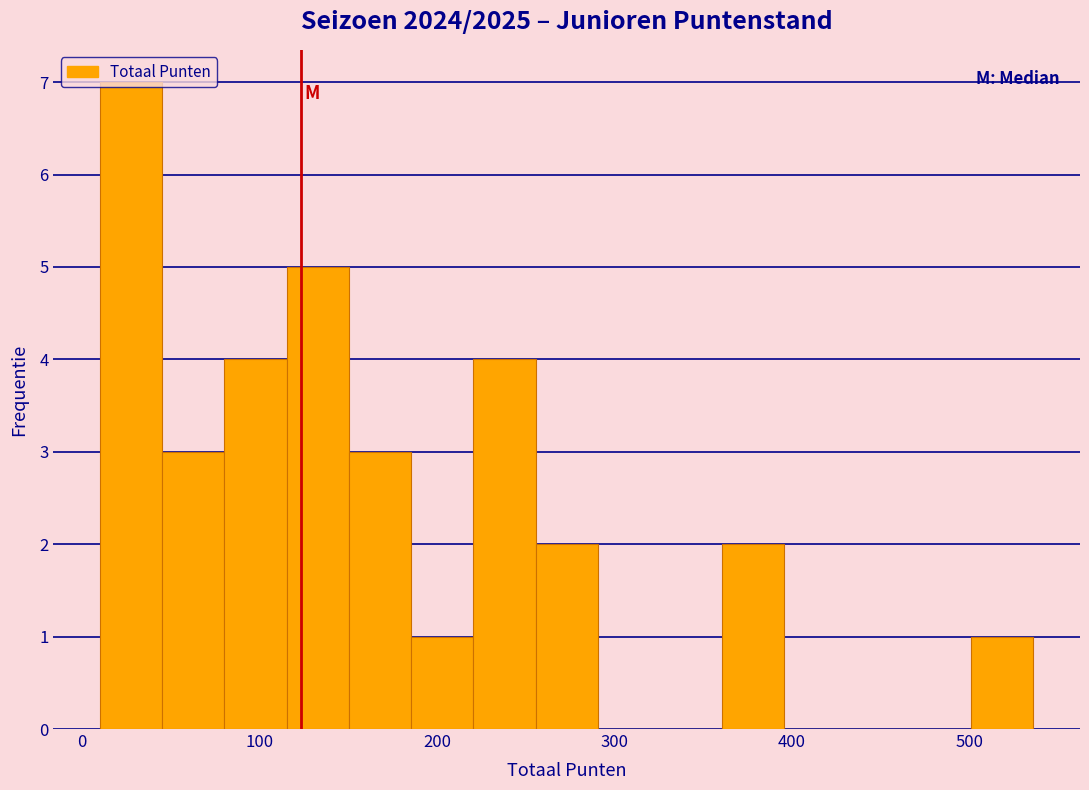

Around what value on the x-axis is the tallest bar? Give the approximate position of its centre, as read against the axis.

30